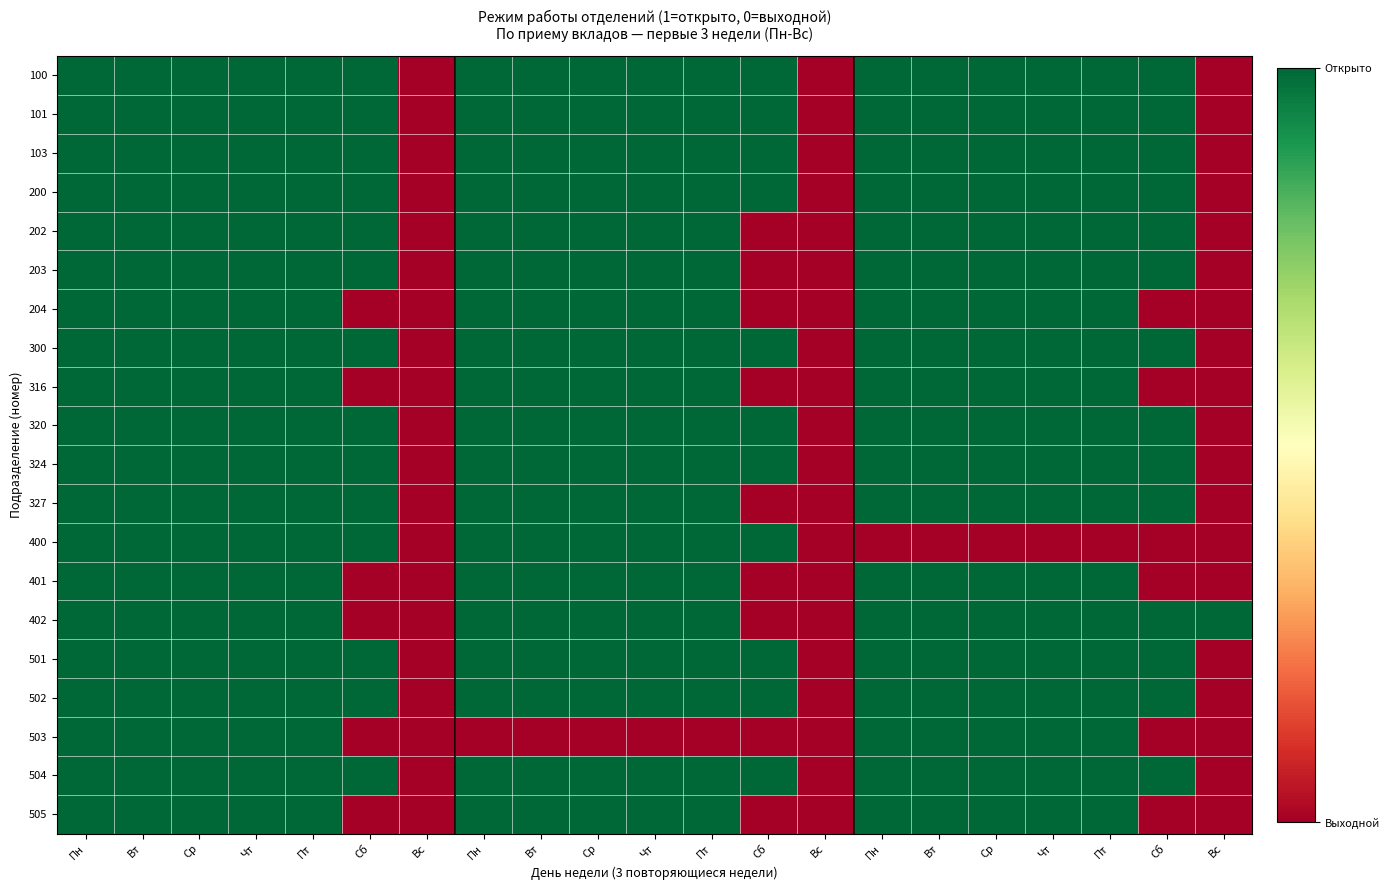

Rank the series by their maximum value, from highest to lowest.

100, 101, 103, 200, 202, 203, 204, 300, 316, 320, 324, 327, 400, 401, 402, 501, 502, 503, 504, 505